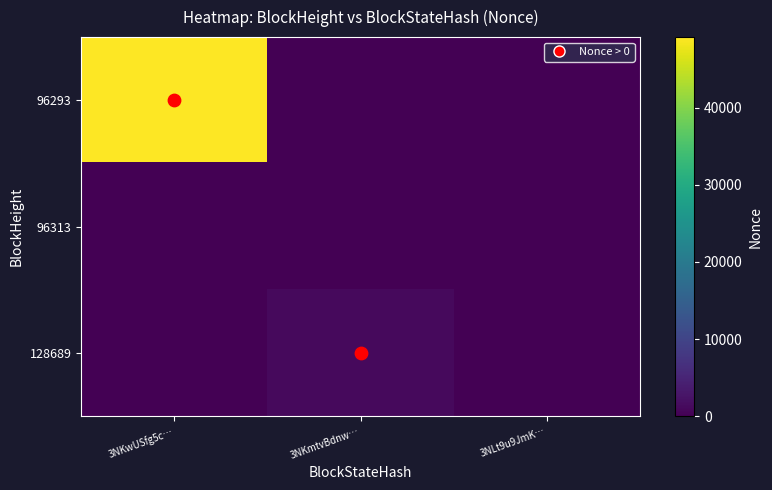

At how many categories does at least one series exceed 30371?

1